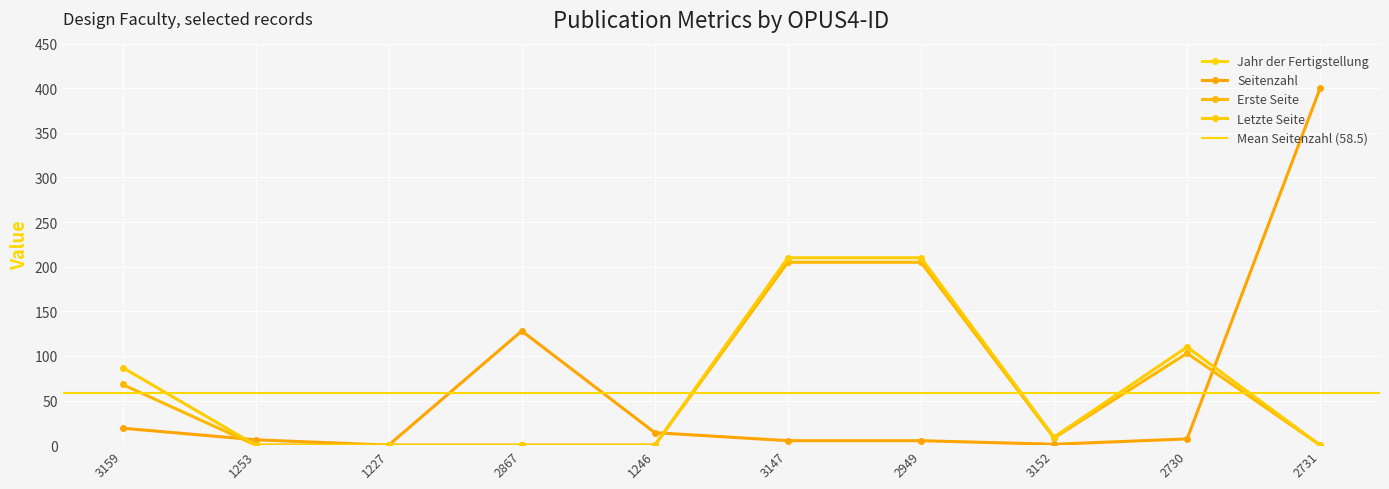

Is this an area chart (filled region under the line)?

No